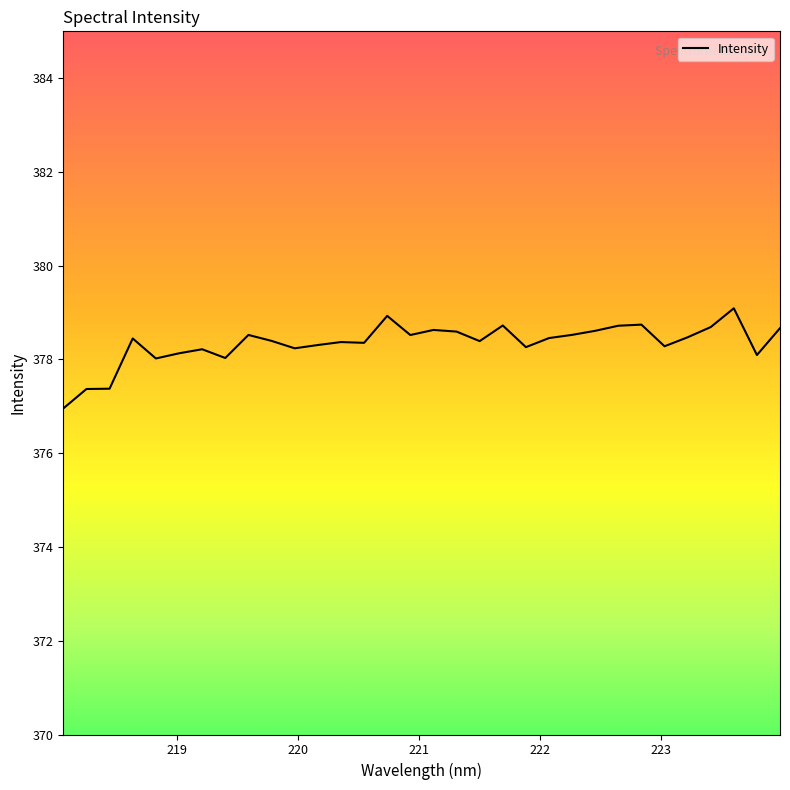

What is the smallest value displayed?

377.0